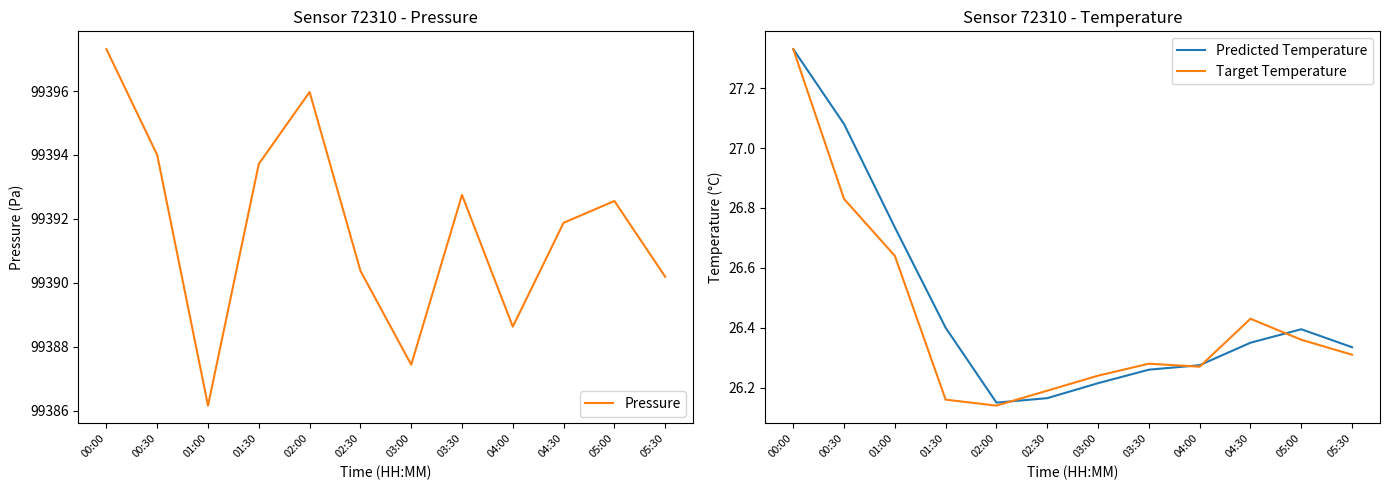

Which series ends up on top after the final intersection of Target Temperature and Predicted Temperature?

Predicted Temperature